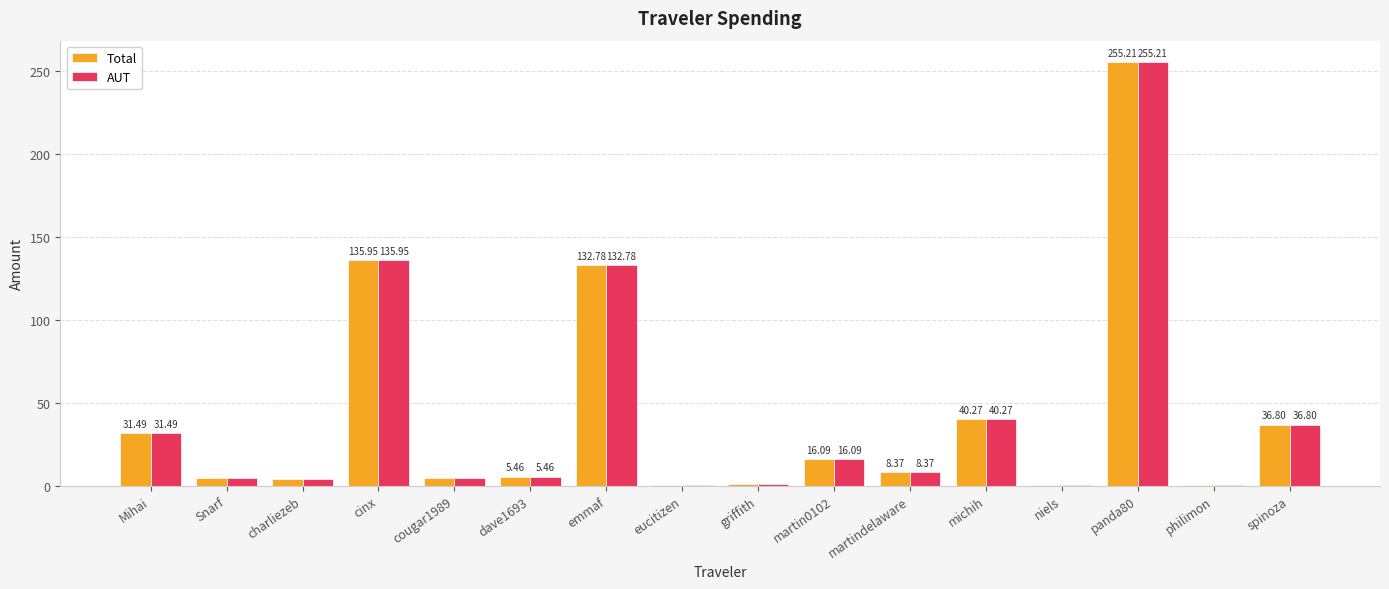

What is the sum of the Total values at martin0102 and Snarf?

20.8